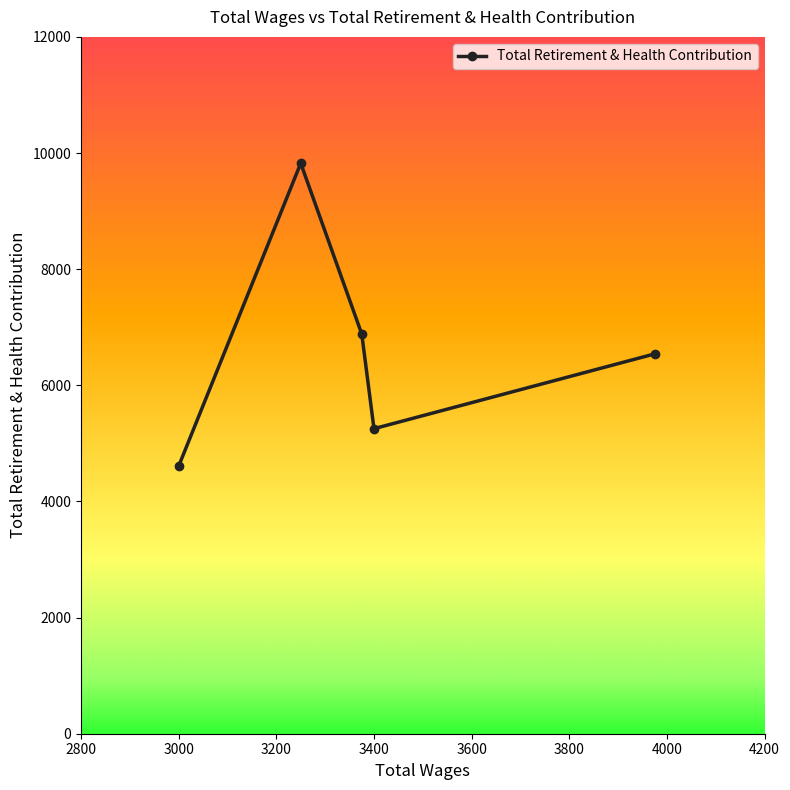

How many points are lower than both their immediate neighbors (excluding endpoints)?

1